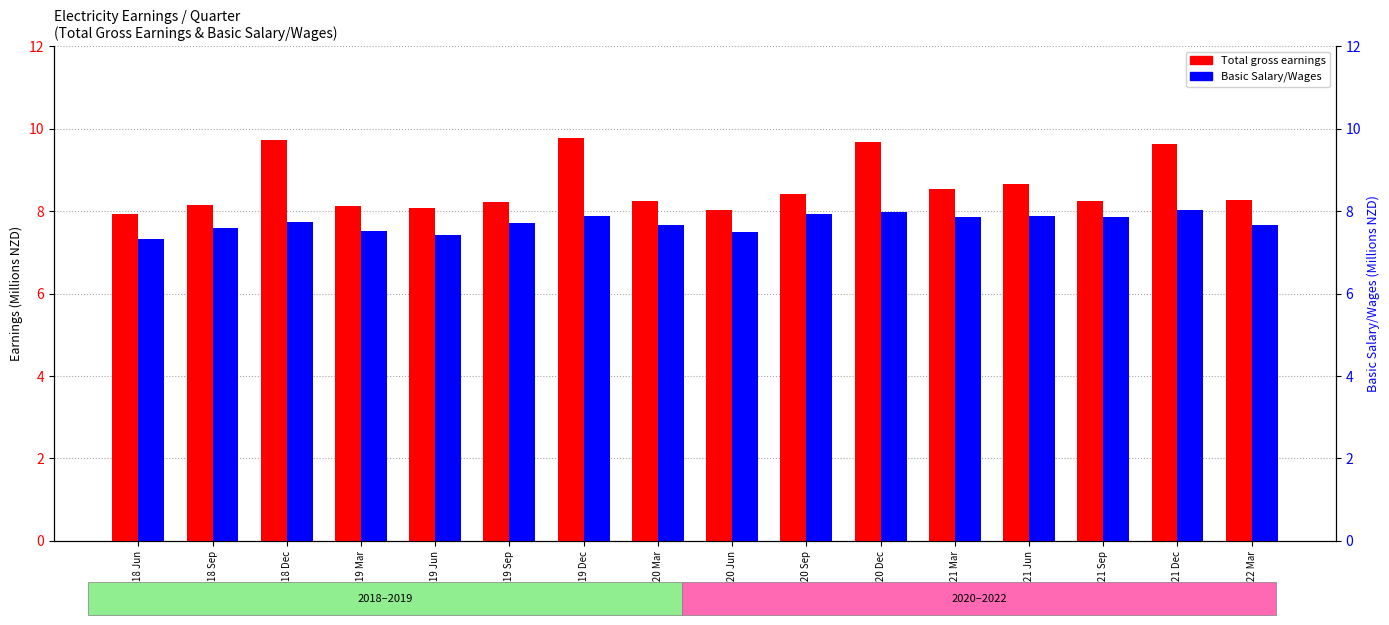

What is the difference between the highest and lowest values at 2018 Sep?

0.5